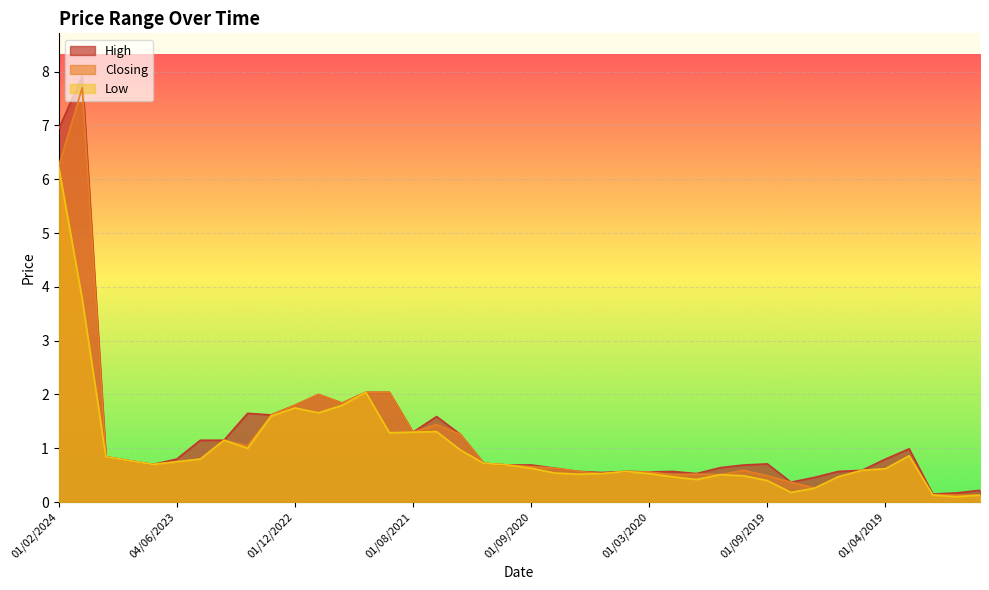

What is the difference between the maximum and minimum values in the High series?

7.8